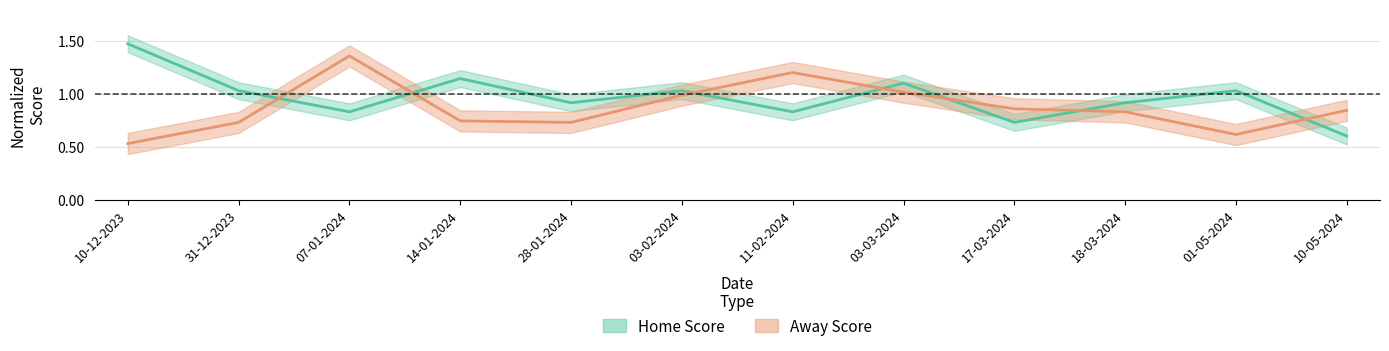

At which label is Away Score closest to 0?

10-12-2023